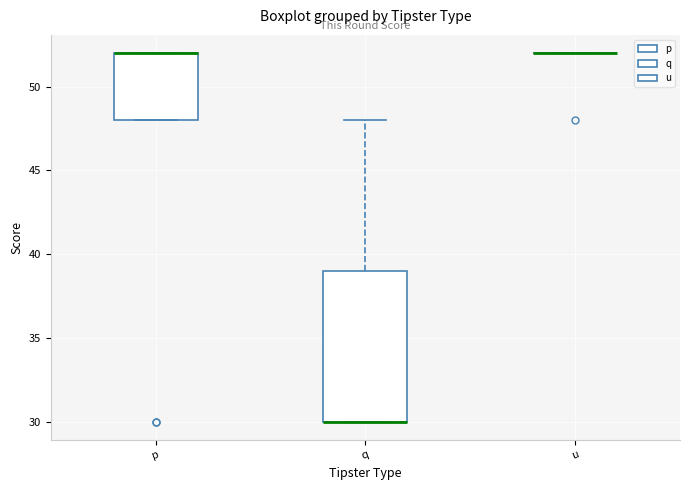

Reading left to right, transcribe this box plot: for each box, give where its median line is, the range the box spans, and where its two whiskers end, as read against the y-axis. The values are not printed on the chart, so give them approximately, as read against the axis.

p: median 52 (drawn on the box's upper edge), box 48 to 52, whiskers 48 to 52
q: median 30 (drawn on the box's lower edge), box 30 to 39, whiskers 30 to 48
u: box collapsed to a line at 52, whiskers 52 to 52